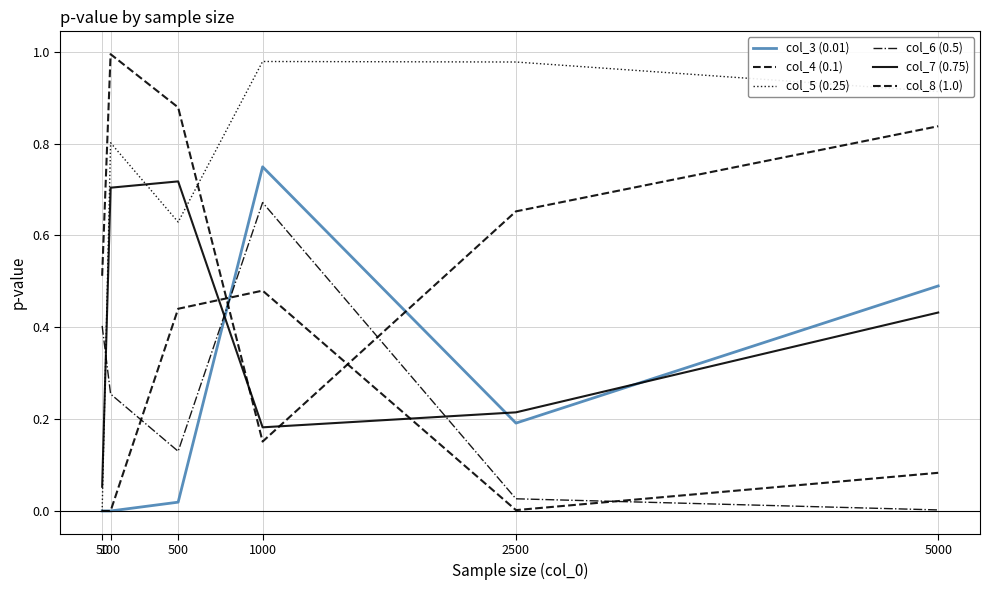

How many interior local valleys does the col_3 (0.01) series have?

1